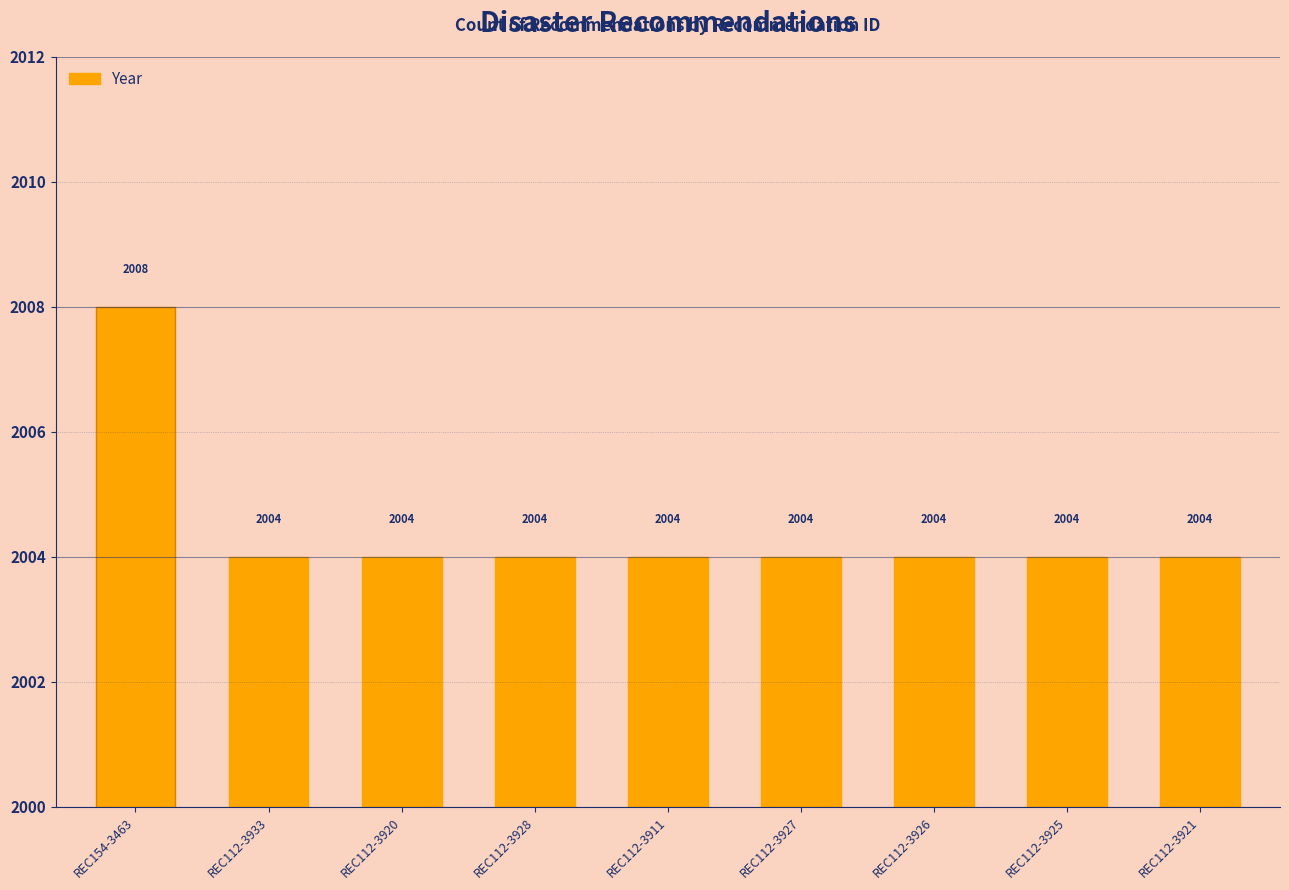

What is the minimum value shown in the chart?

2004